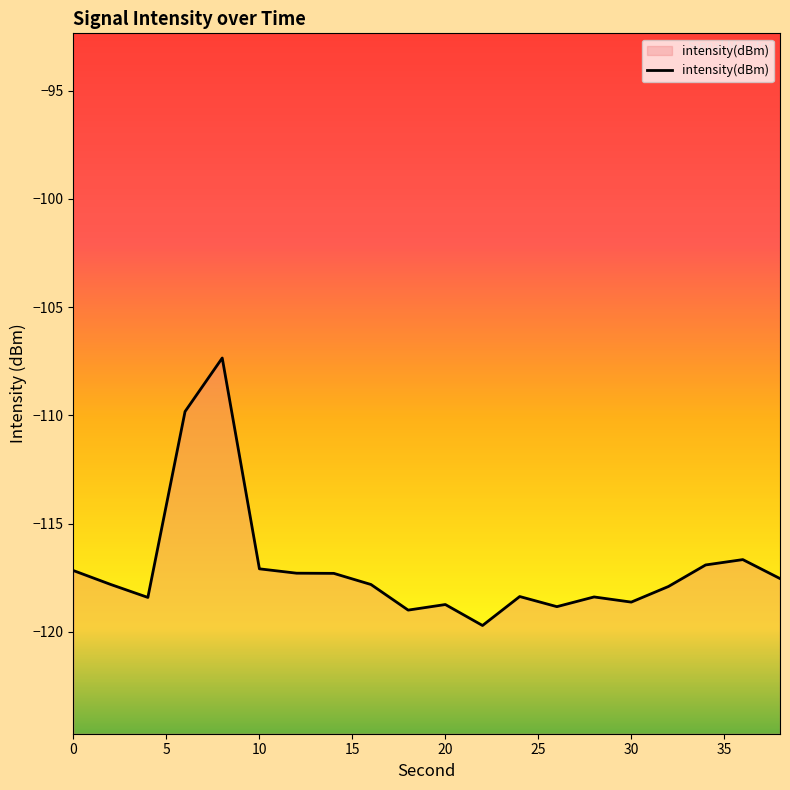

Where is the data nearest to the value -113?

6